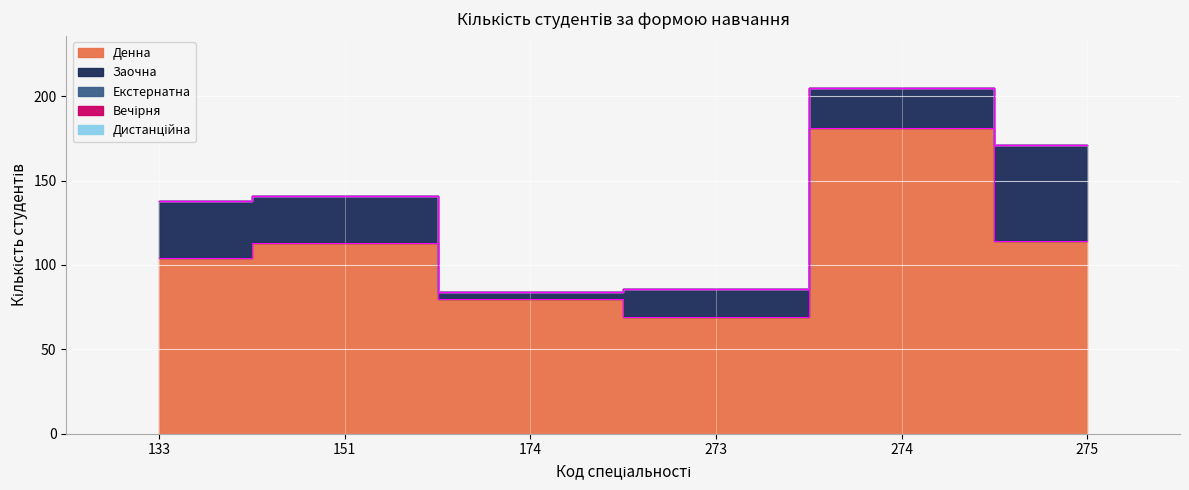

What is the sum of the Заочна values at 151 and 273?

45